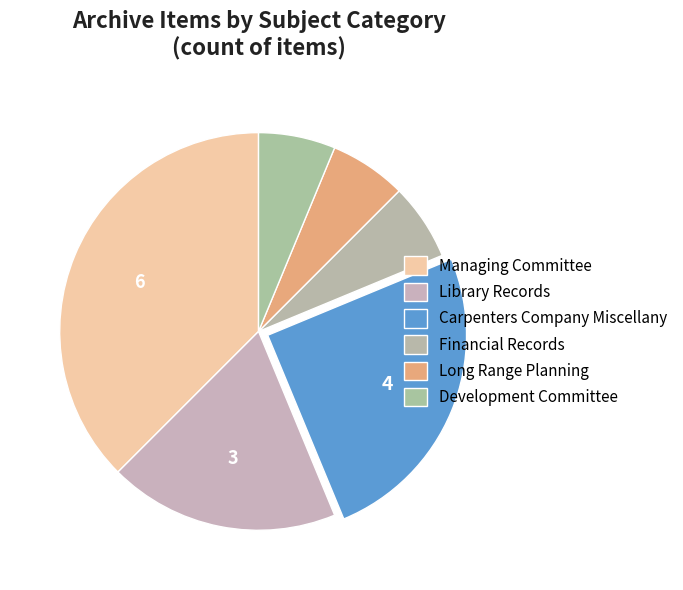

Count the number of slices in the pie.

6